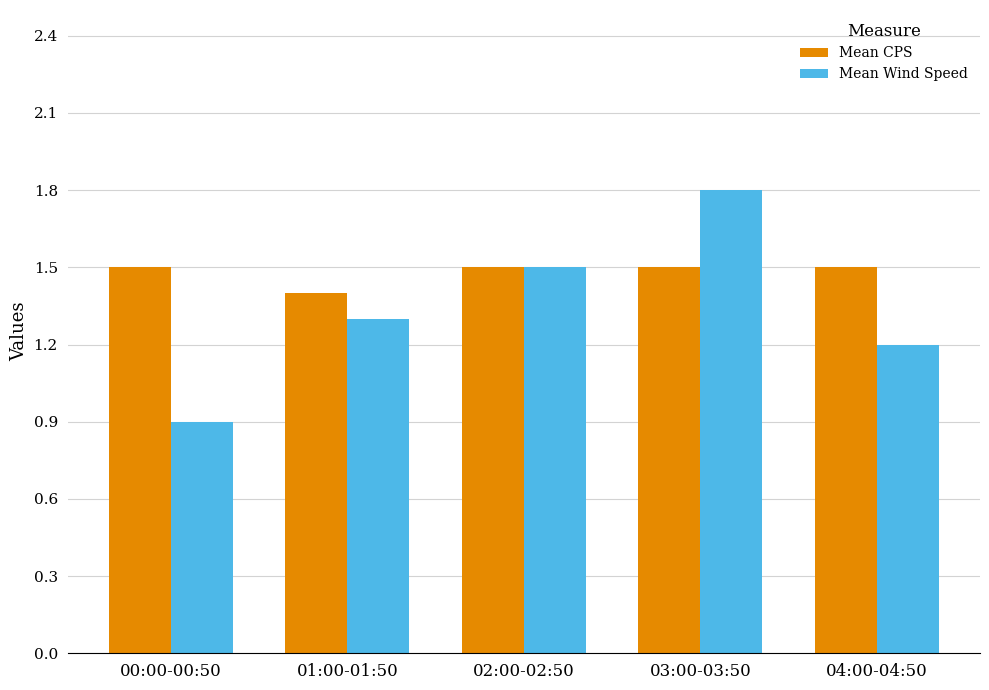

How many distinct data groups are displayed?

2